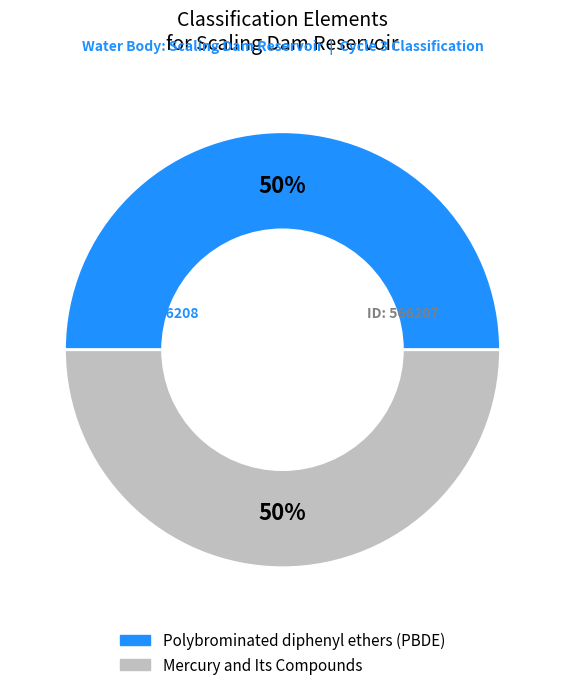

Is it true that Polybrominated diphenyl ethers (PBDE) is 39% of the pie?

False